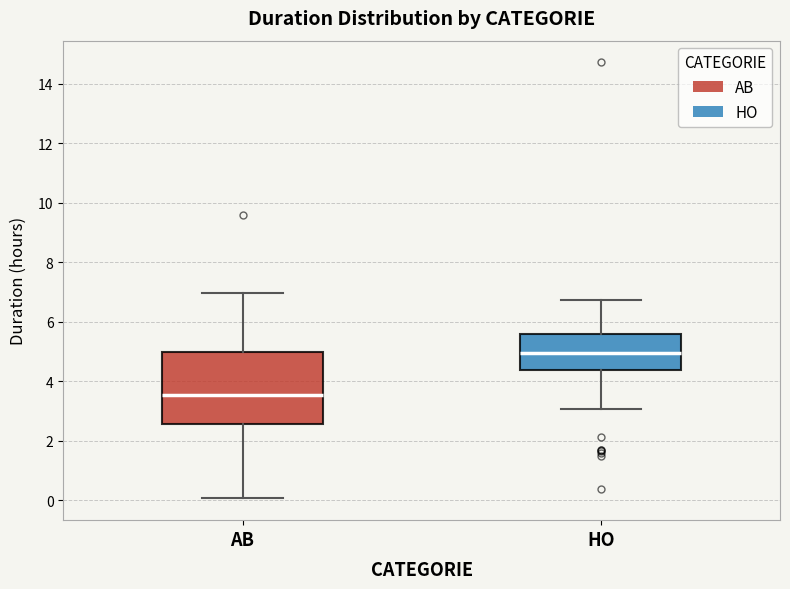

Reading left to right, read every box against the y-axis: the position of its median line, the range the box covers, and the ends of its whiskers. The values are not printed on the chart, so give them approximately, as read against the axis.

AB: median 3.6, box 2.6 to 5.0, whiskers 0.0 to 7.0
HO: median 5.0, box 4.4 to 5.6, whiskers 3.0 to 6.8